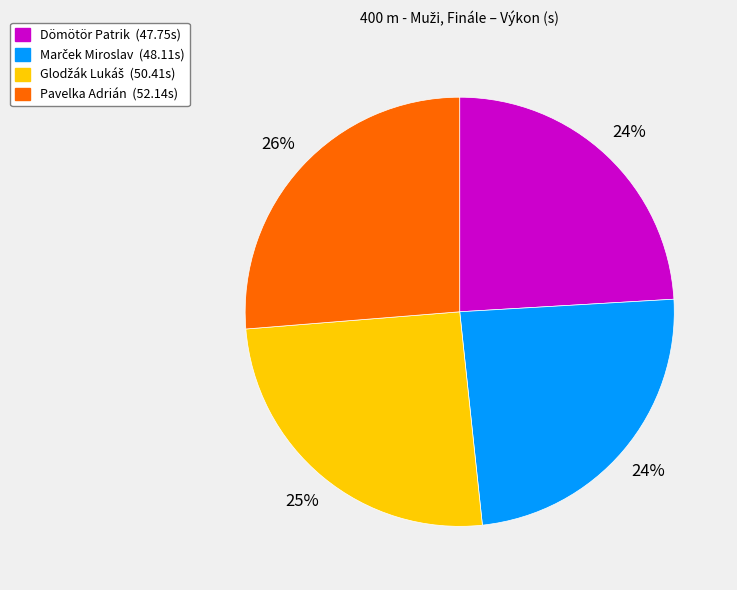

True or false: Dömötör Patrik accounts for 16% of the total.

False